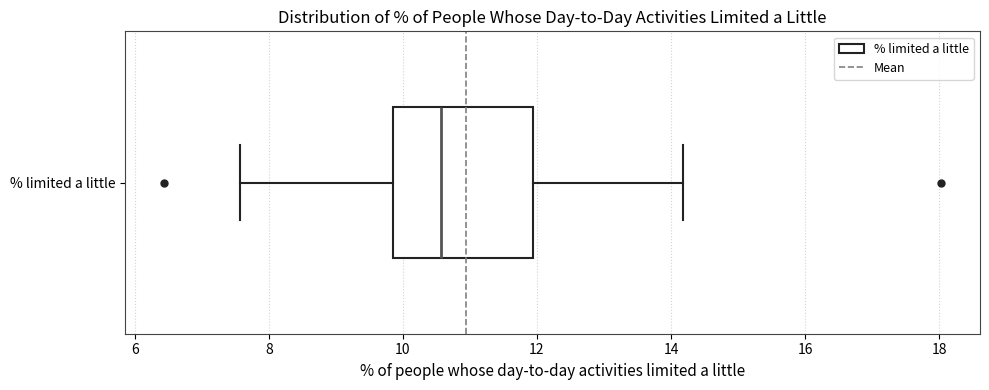

Transcribe this box plot: give where the median line is, the range the box spans, and where the two whiskers end, as read against the x-axis. The values are not printed on the chart, so give them approximately, as read against the axis.

median 10.6, box 9.8 to 12.0, whiskers 7.6 to 14.2